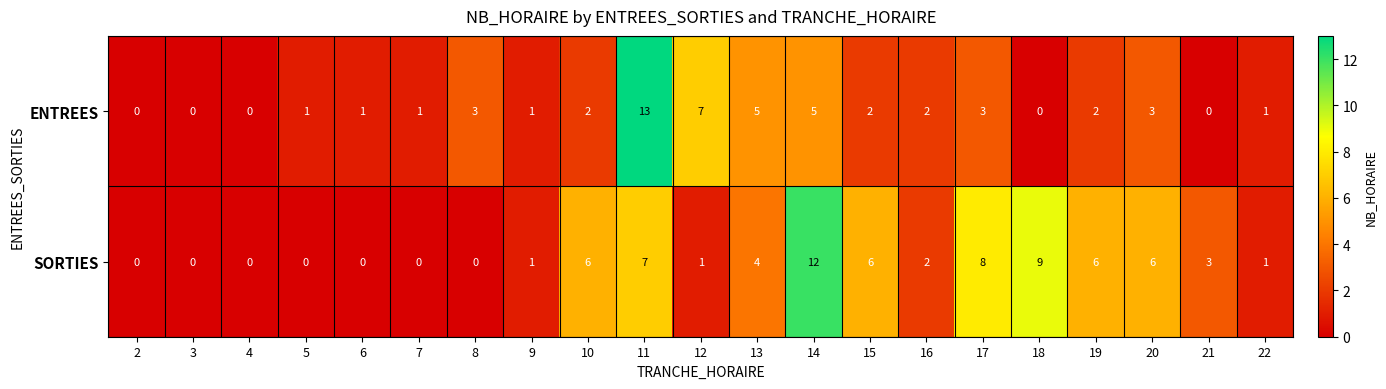

Which label corresponds to the largest value in the chart?

11